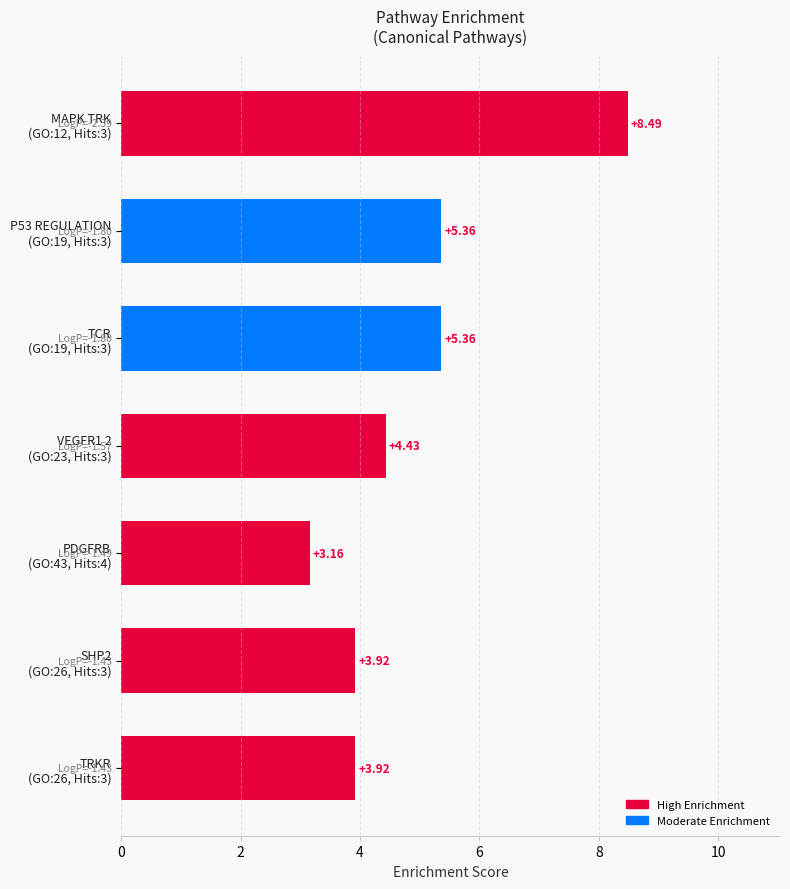

What is the difference between the second highest and minimum values?

2.2